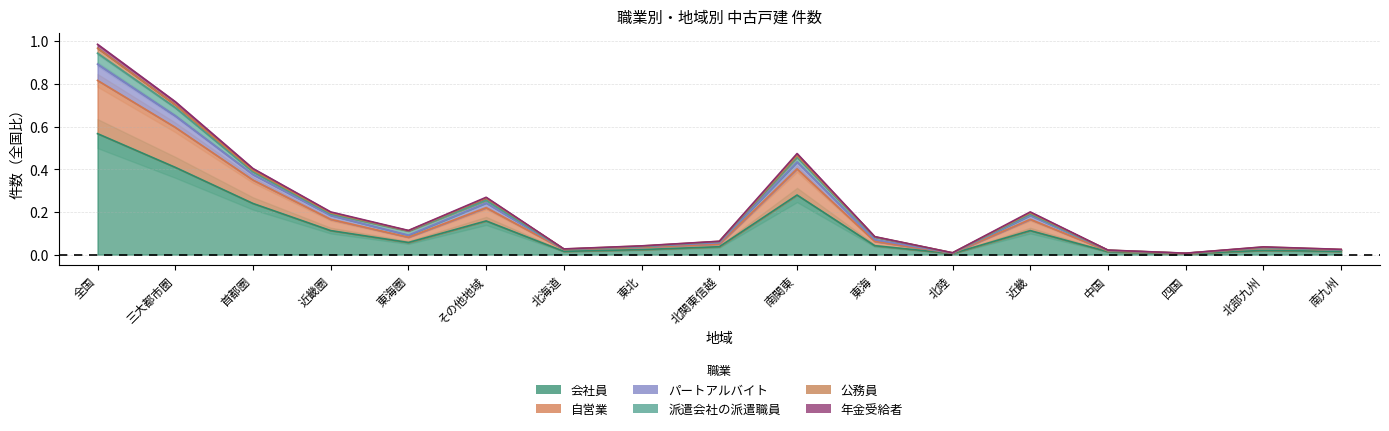

In 自営業, how many points are lower than both neighbors (excluding endpoints)?

4